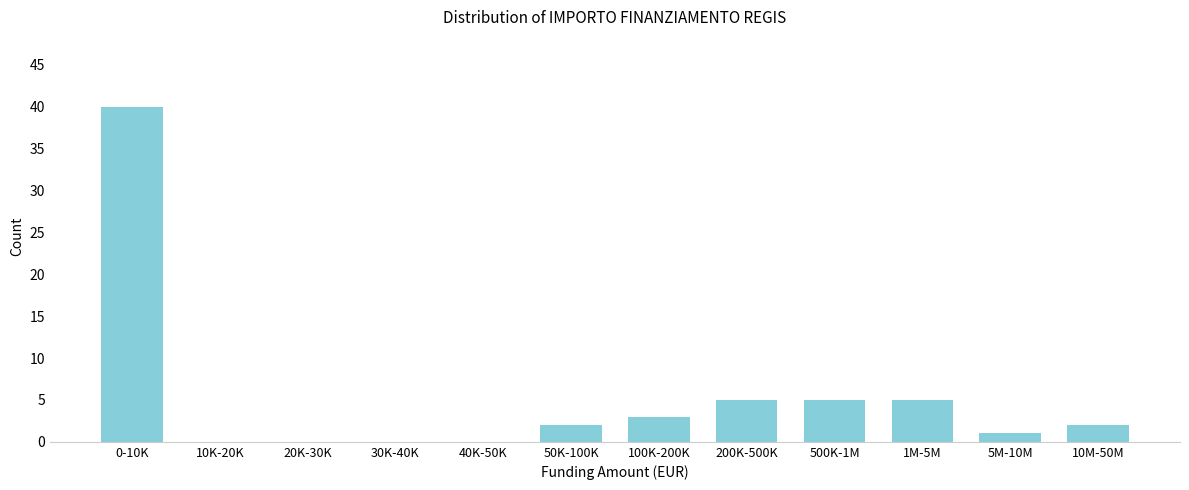

Reading left to right, list all the values displayed in this chart.

0-10K=40	10K-20K=0	20K-30K=0	30K-40K=0	40K-50K=0	50K-100K=2	100K-200K=3	200K-500K=5	500K-1M=5	1M-5M=5	5M-10M=1	10M-50M=2